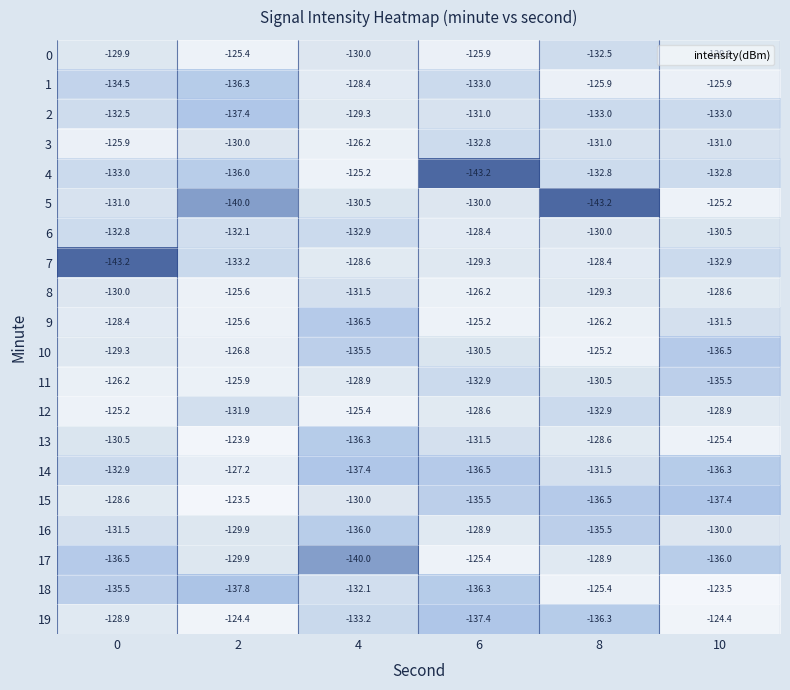

What is the sum of the 18 values at 2 and 6?

-274.1